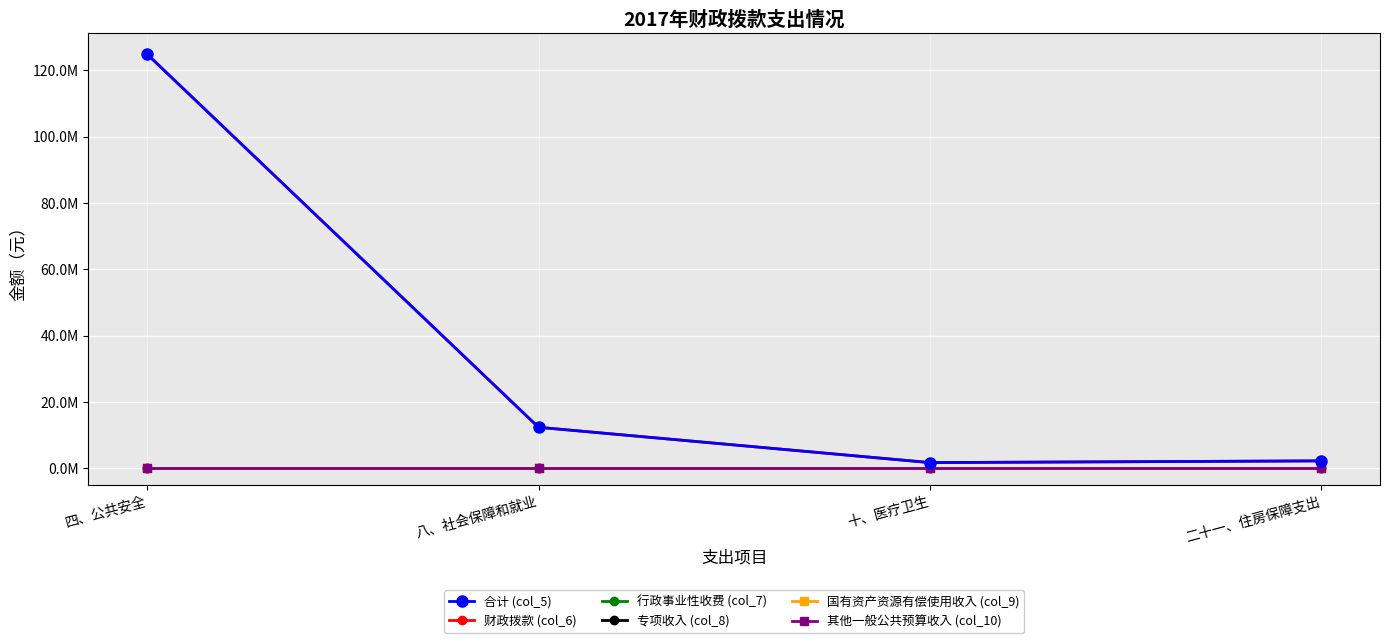

Reading right to left, transcribe all the data shown in this chart.

合计 (col_5): 二十一、住房保障支出=2189309	十、医疗卫生=1674322	八、社会保障和就业=12317025	四、公共安全=124852760
财政拨款 (col_6): 二十一、住房保障支出=2189309	十、医疗卫生=1674322	八、社会保障和就业=12317025	四、公共安全=124852760
行政事业性收费 (col_7): 二十一、住房保障支出=0	十、医疗卫生=0	八、社会保障和就业=0	四、公共安全=0
专项收入 (col_8): 二十一、住房保障支出=0	十、医疗卫生=0	八、社会保障和就业=0	四、公共安全=0
国有资产资源有偿使用收入 (col_9): 二十一、住房保障支出=0	十、医疗卫生=0	八、社会保障和就业=0	四、公共安全=0
其他一般公共预算收入 (col_10): 二十一、住房保障支出=0	十、医疗卫生=0	八、社会保障和就业=0	四、公共安全=0